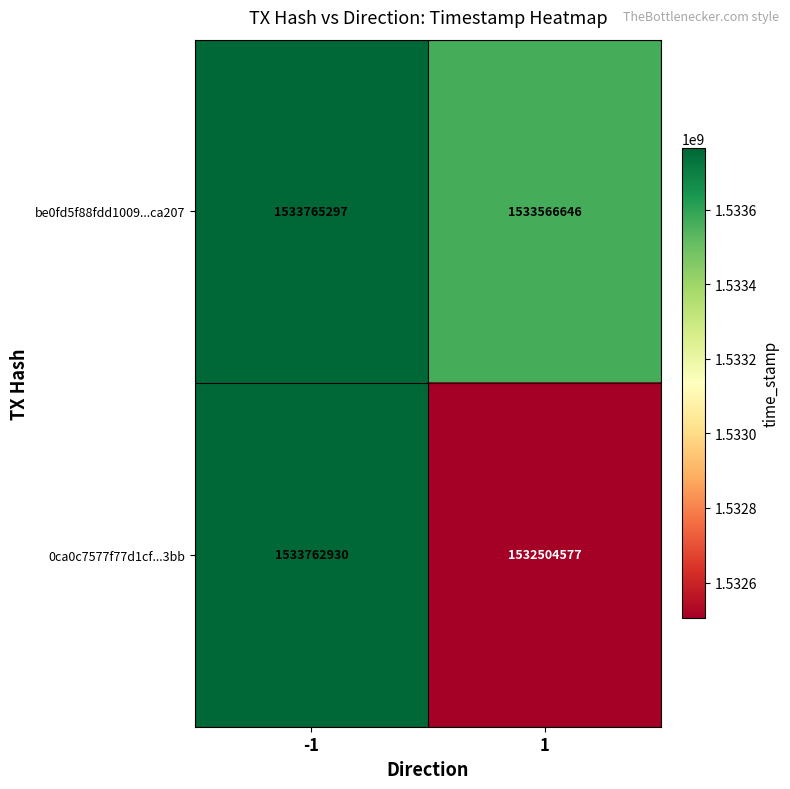

At which category does the chart reach its peak across all series?

-1